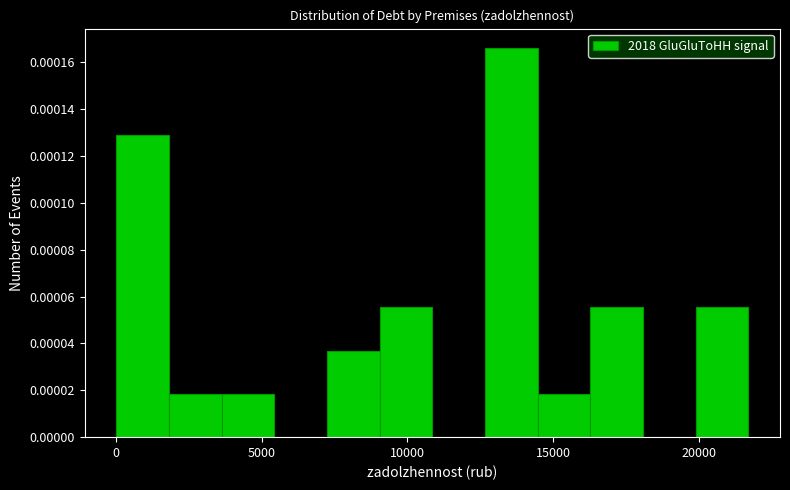

Read against the x-axis, roughly where is the centre of the tallest bar?

13500